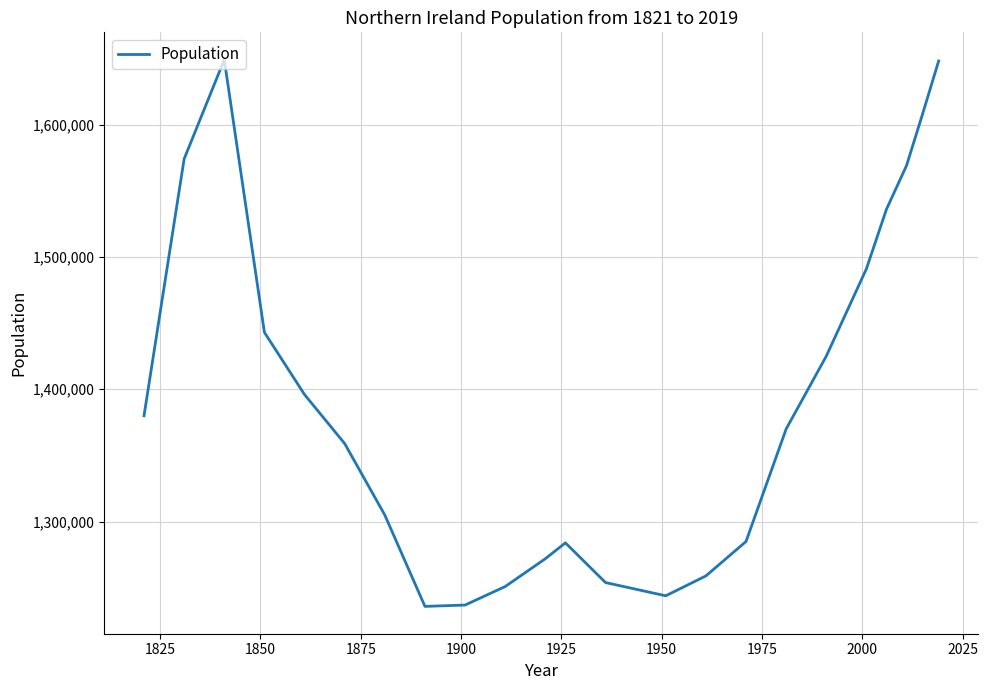

How many interior local valleys (lower than both neighbors) does the data have?

2